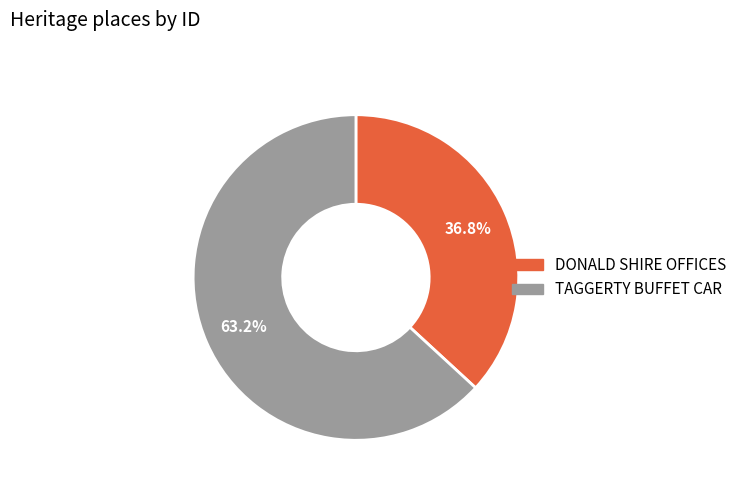

To the nearest percent, what is the average slice percentage?

50%